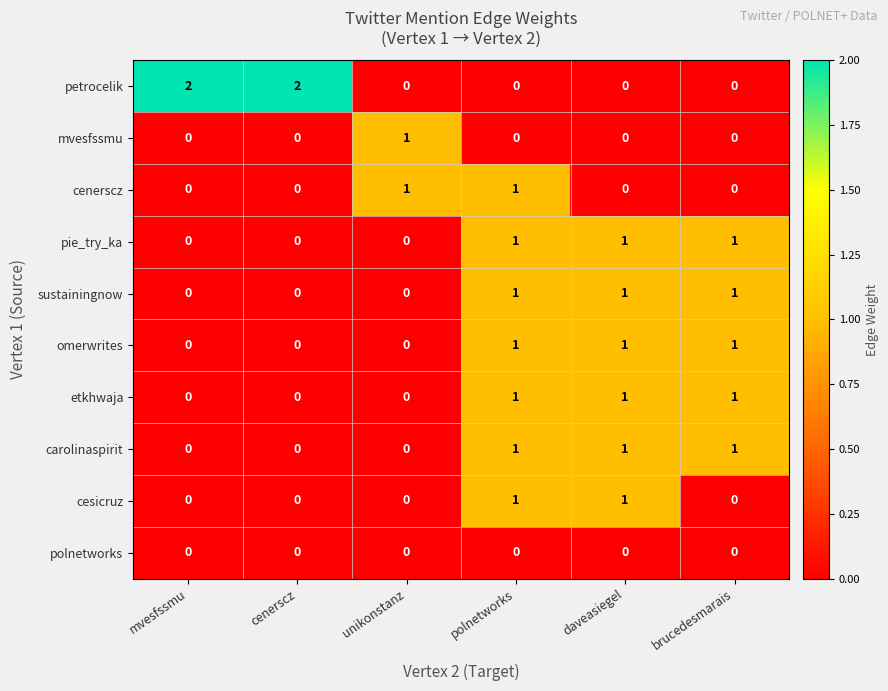

Is it true that cesicruz equals 2 at daveasiegel?

False